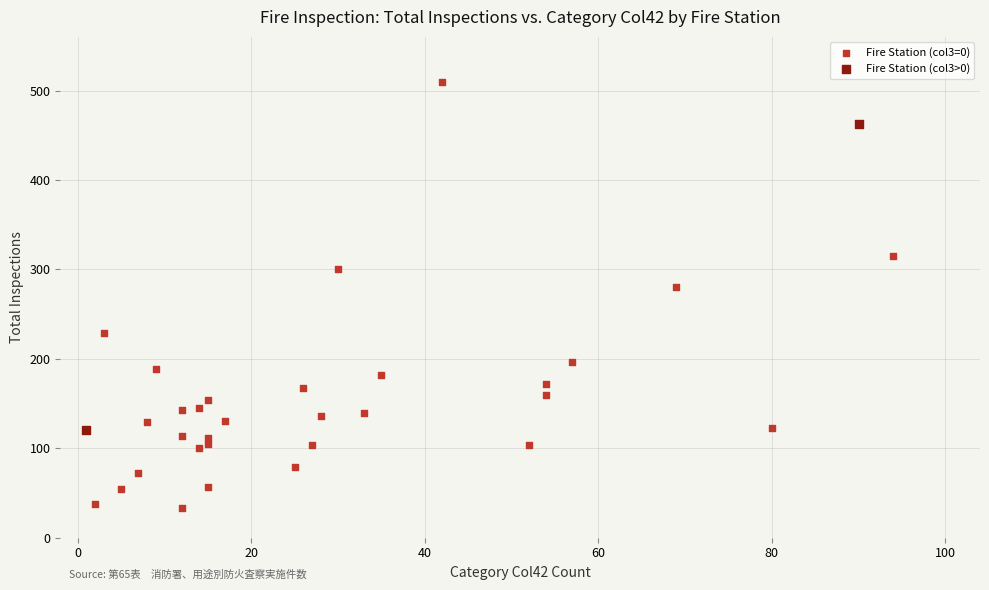

Which series contains the highest Y value?

Fire Station (col3=0)